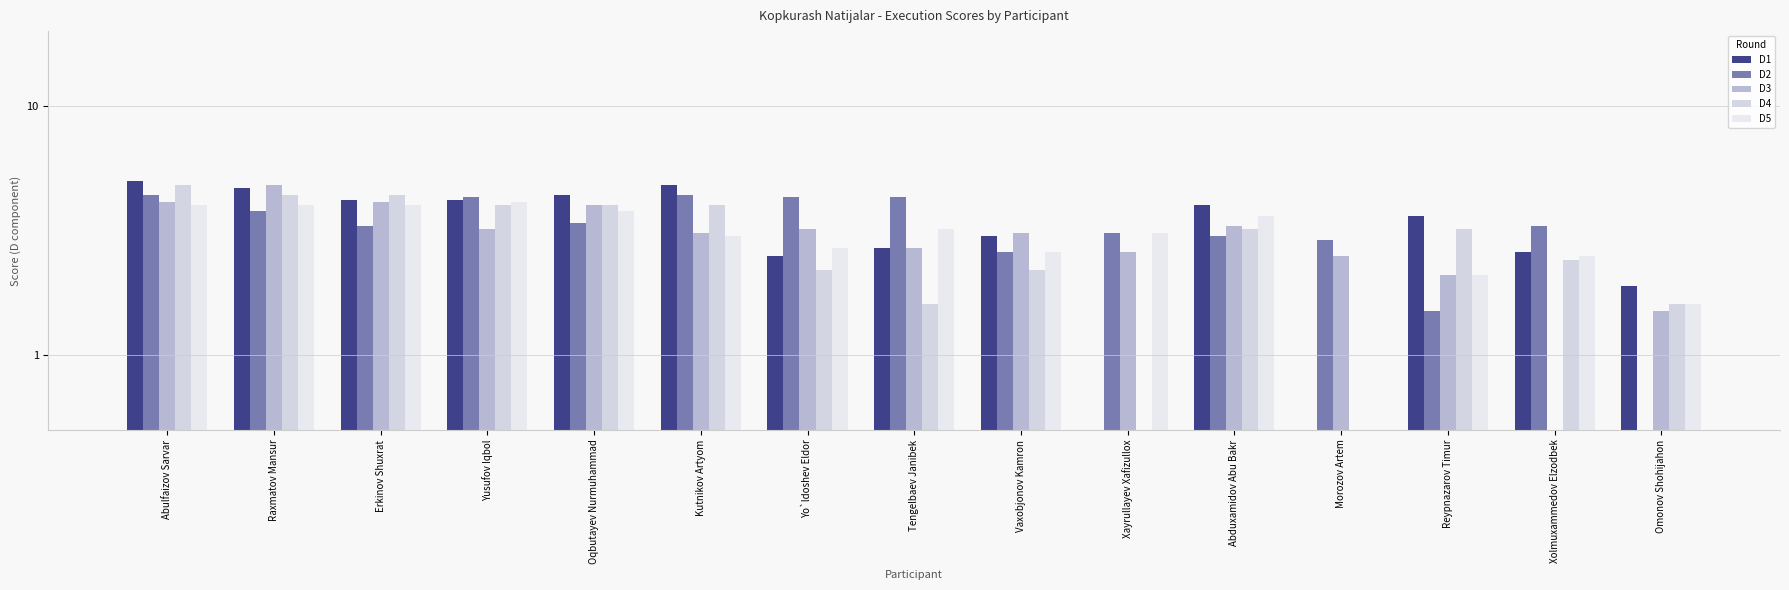

What is the value of the D5 bar at the 14th from the left?

2.5